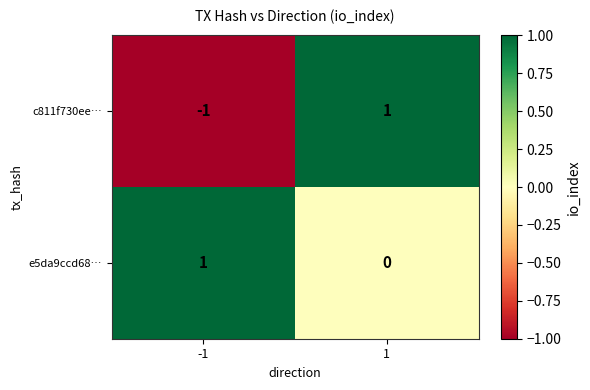

Rank the series by their average value, from highest to lowest.

e5da9ccd68…, c811f730ee…